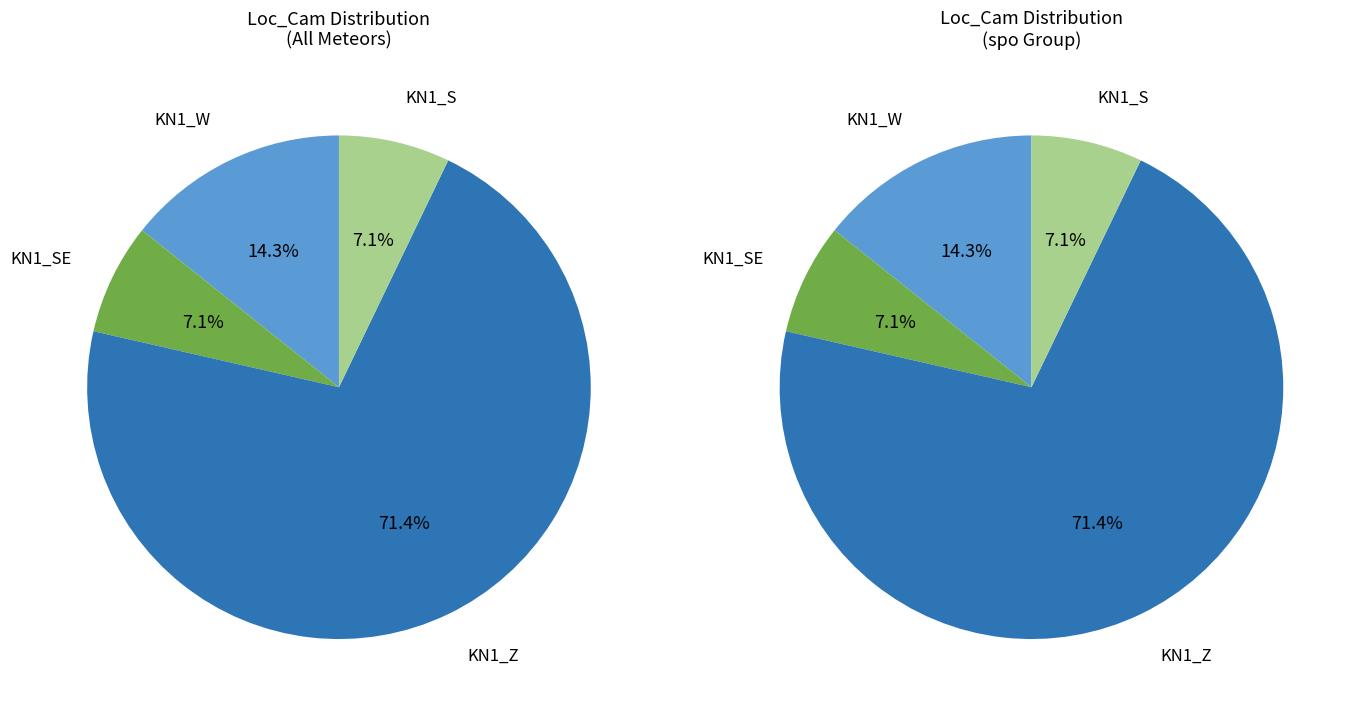

To the nearest percent, what is the difference between the largest and smallest slice percentages?

64%